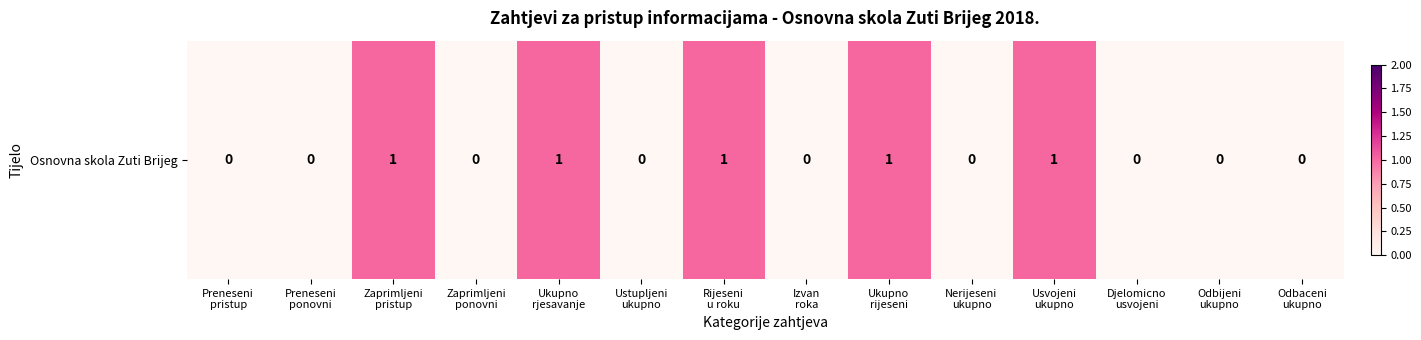

Rank the categories by value from lowest to highest.

Preneseni
pristup, Preneseni
ponovni, Zaprimljeni
ponovni, Ustupljeni
ukupno, Izvan
roka, Nerijeseni
ukupno, Djelomicno
usvojeni, Odbijeni
ukupno, Odbaceni
ukupno, Zaprimljeni
pristup, Ukupno
rjesavanje, Rijeseni
u roku, Ukupno
rijeseni, Usvojeni
ukupno